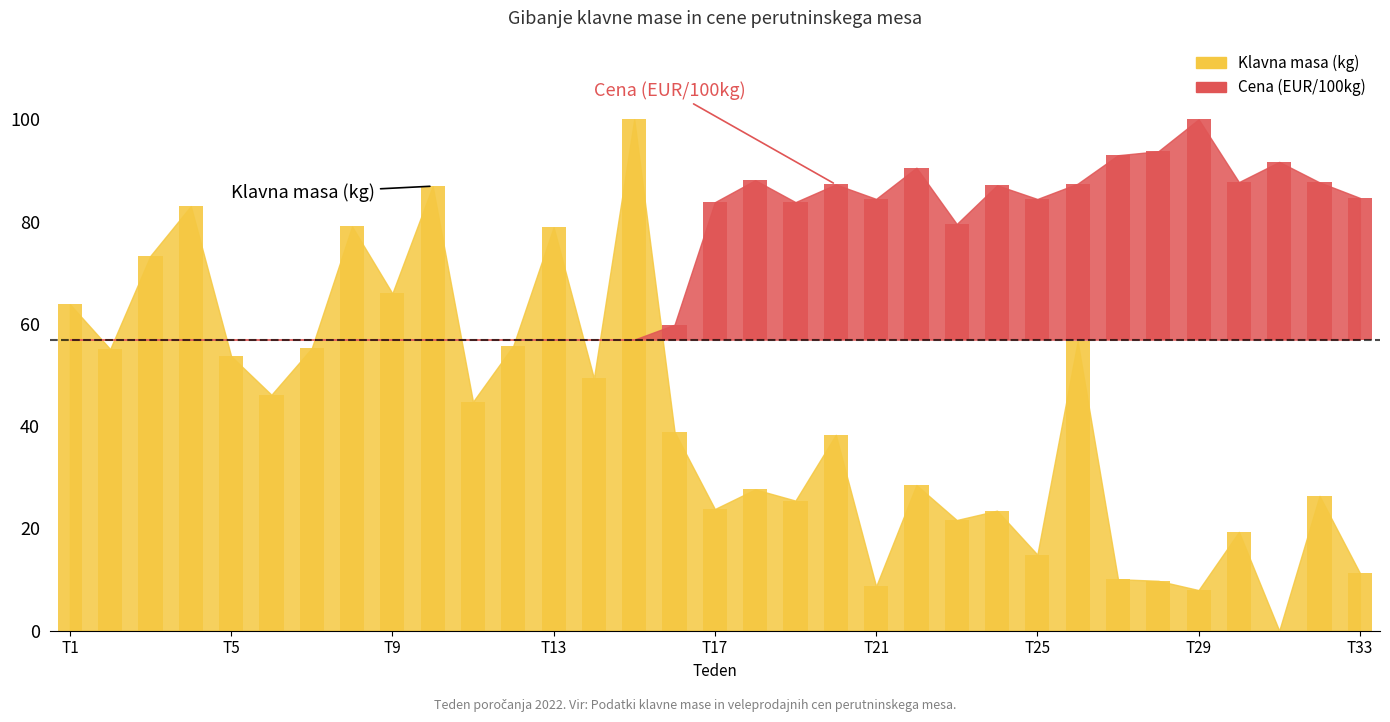

How many data points are above 25?

17